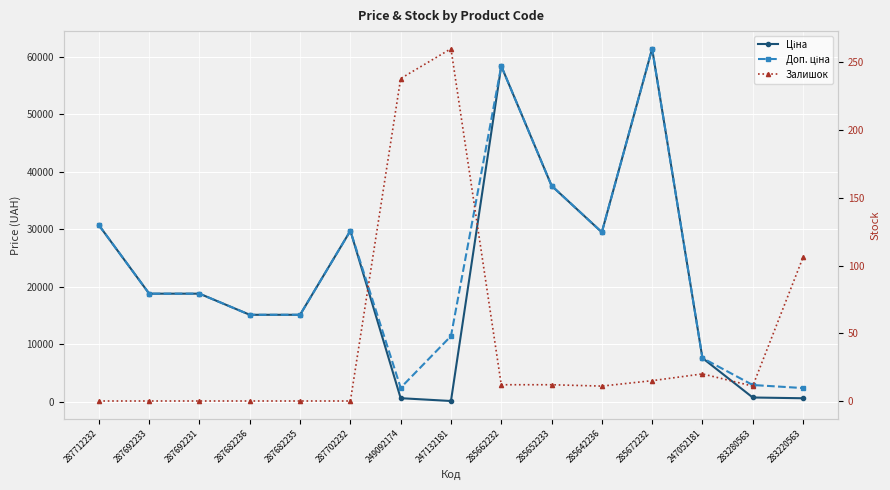

What is the approximate value of Доп. ціна at 283280563?

2897.8